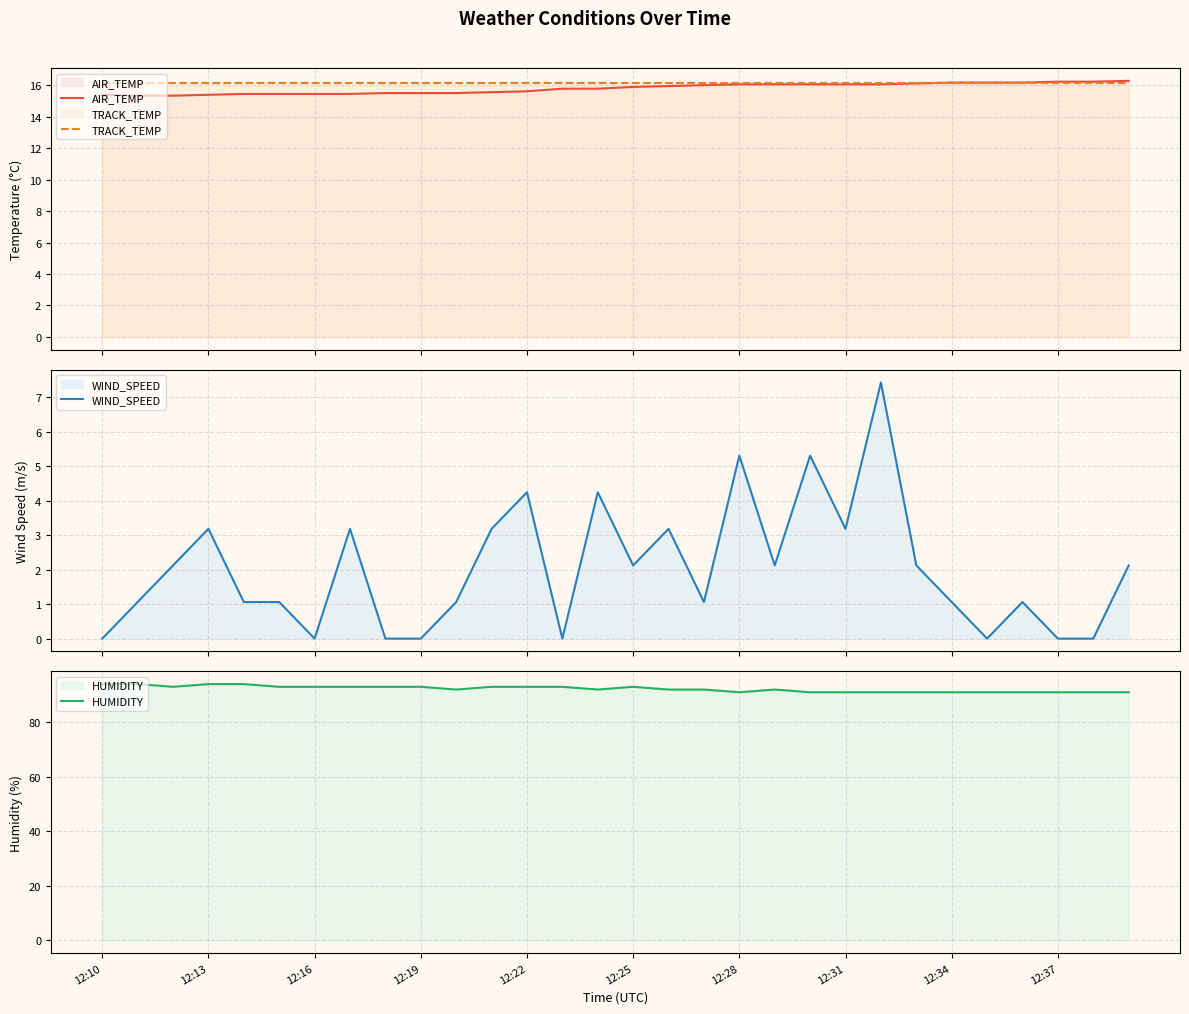

Does the chart display data point markers on the line(s)?

No